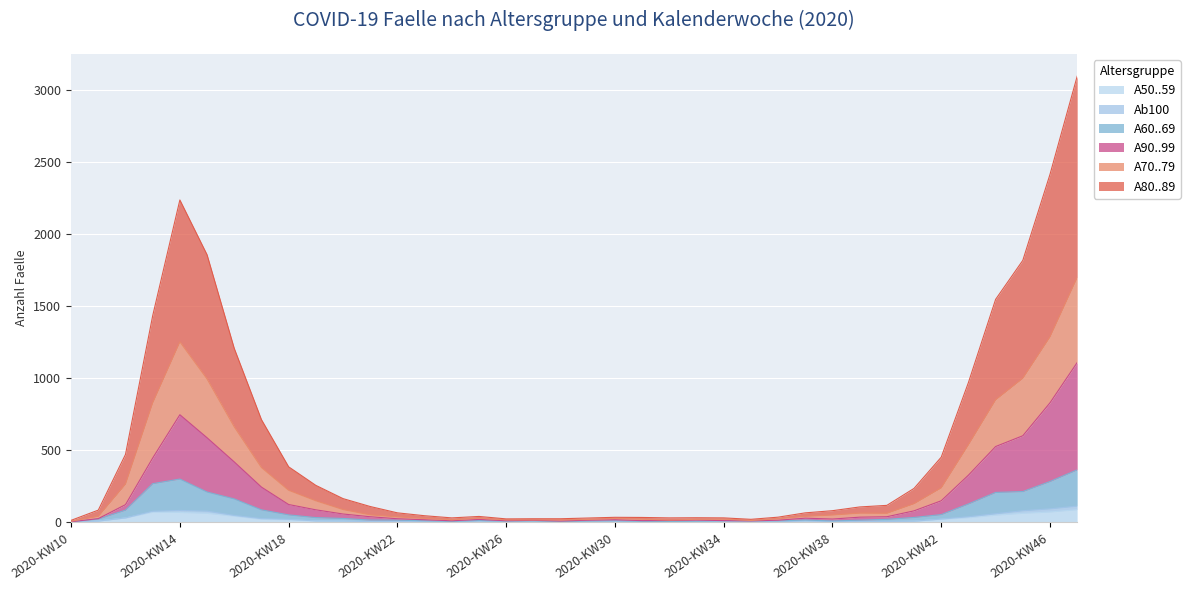

How many categories are shown in the chart?

38